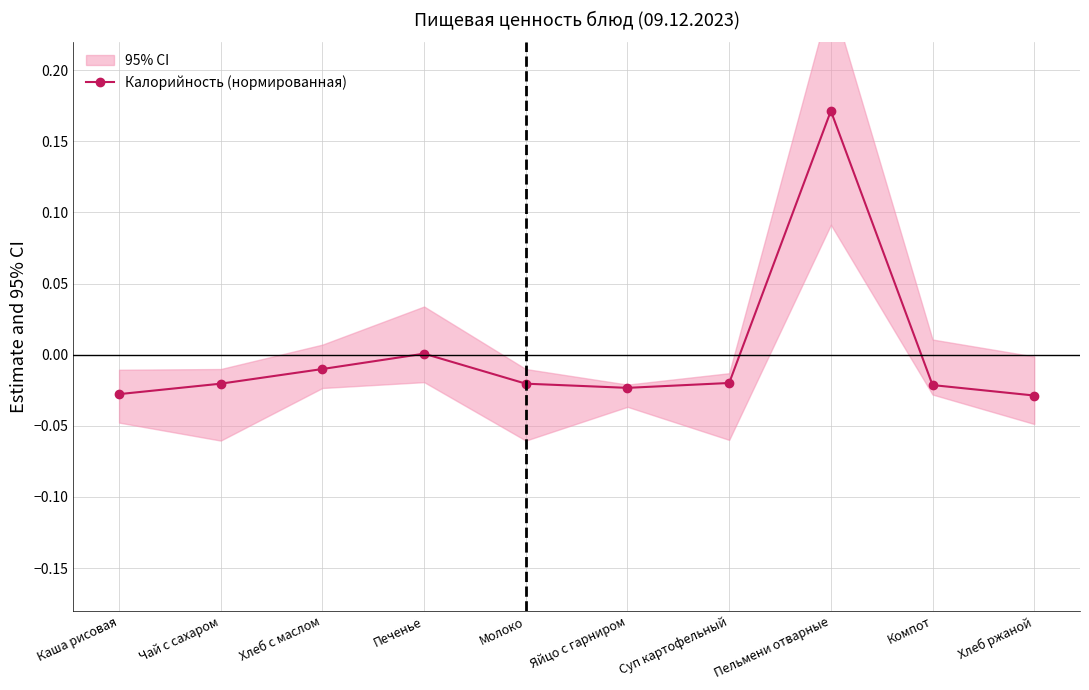

List the labels in order of value, largest first.

Пельмени отварные, Печенье, Хлеб с маслом, Суп картофельный, Чай с сахаром, Молоко, Компот, Яйцо с гарниром, Каша рисовая, Хлеб ржаной